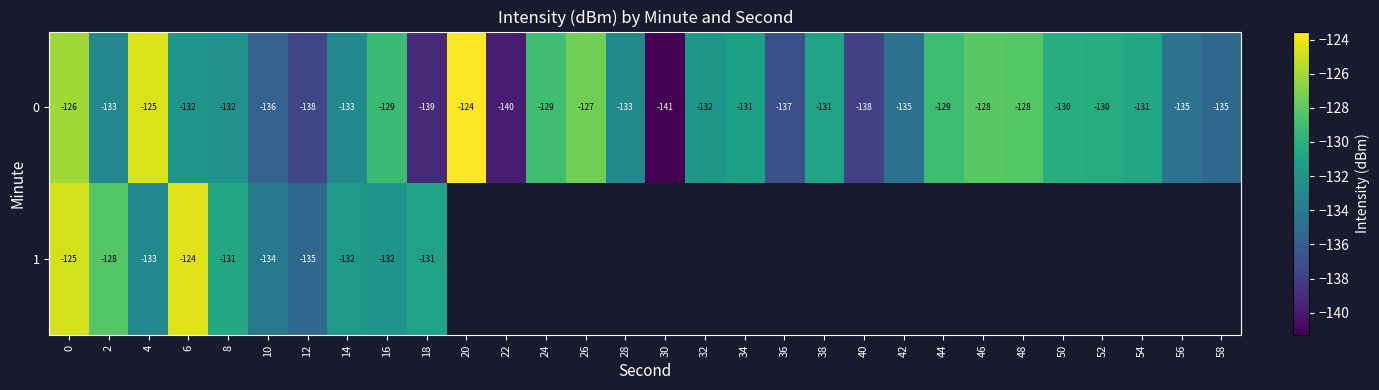

At 18, list the series in order from smallest to largest.

0, 1